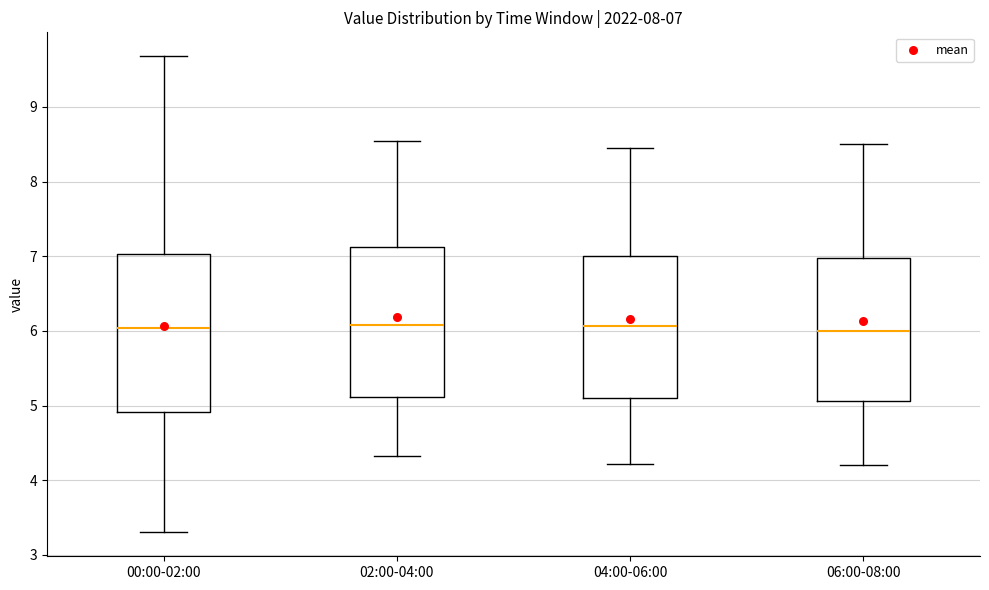

Comparing the boxes themselves (not the whiskers), which one is the tallest?

00:00-02:00